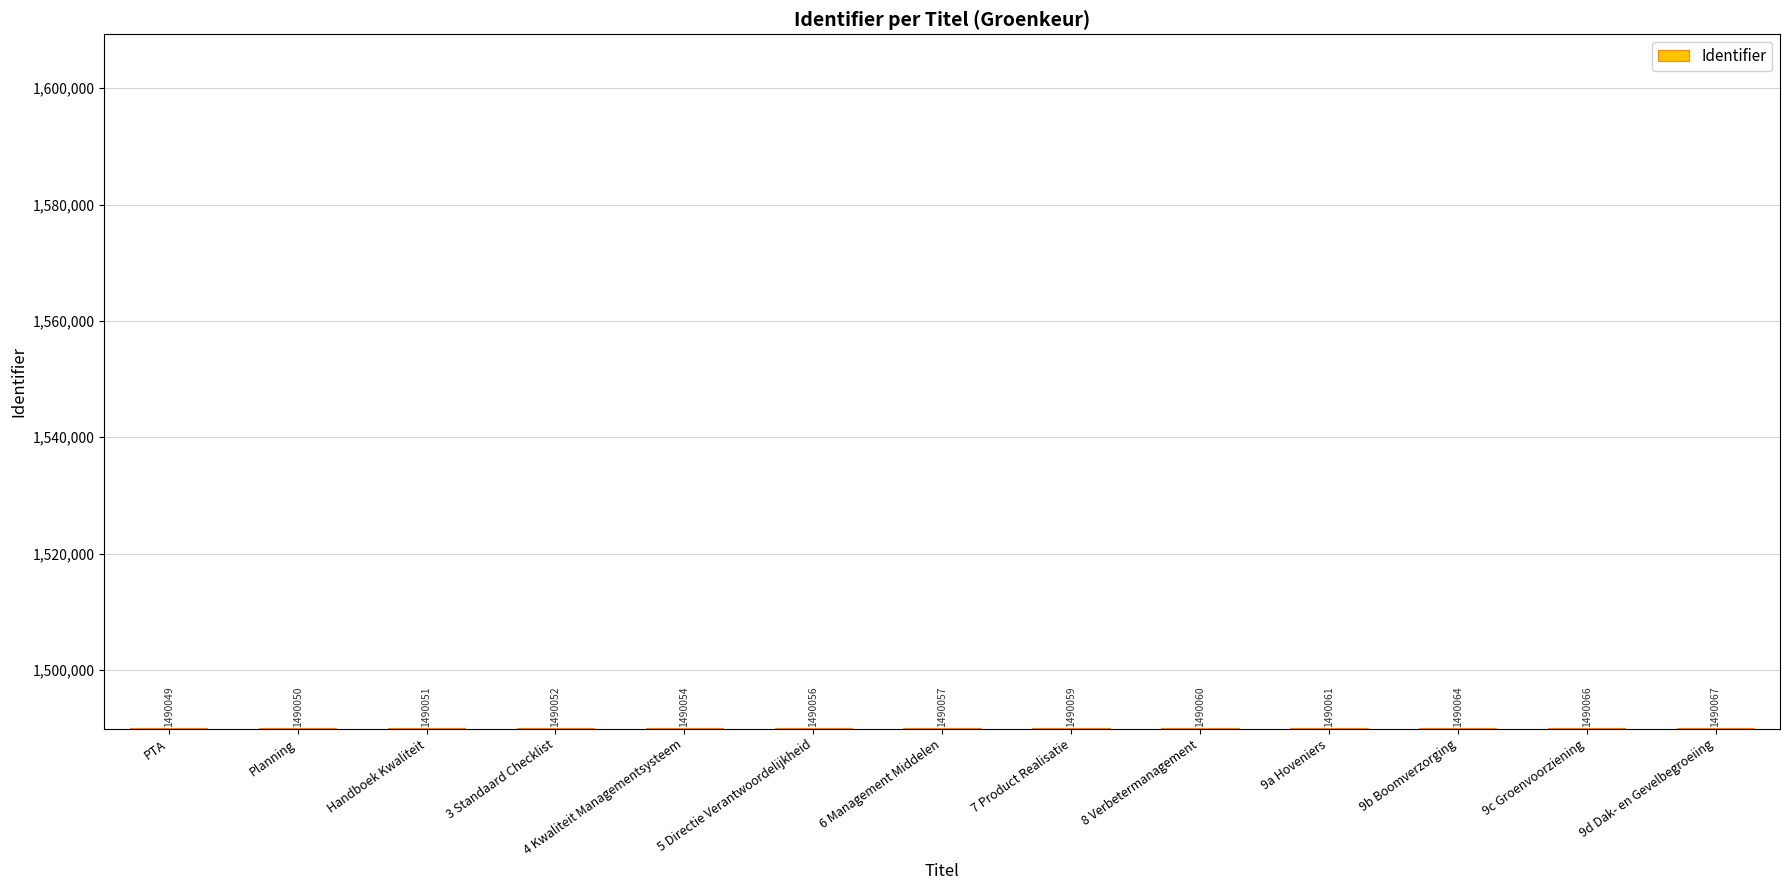

At which label is the value closest to 1490058?

6 Management Middelen